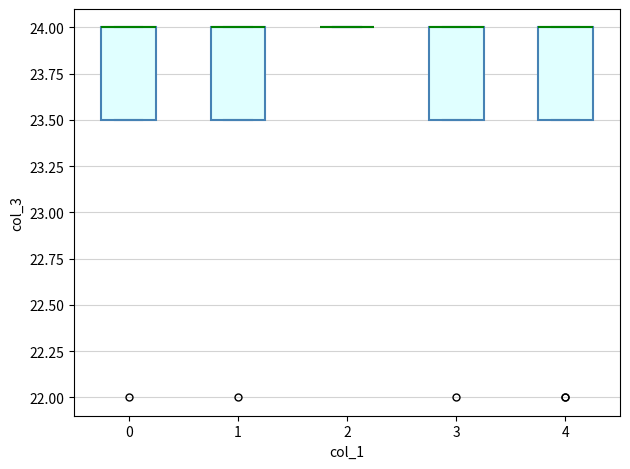

Reading left to right, read every box against the y-axis: the position of its median line, the range the box covers, and the ends of its whiskers. The values are not printed on the chart, so give them approximately, as read against the axis.

0: median 24.0 (drawn on the box's upper edge), box 23.5 to 24.0, whiskers 23.5 to 24.0
1: median 24.0 (drawn on the box's upper edge), box 23.5 to 24.0, whiskers 23.5 to 24.0
2: box collapsed to a line at 24.0, whiskers 24.0 to 24.0
3: median 24.0 (drawn on the box's upper edge), box 23.5 to 24.0, whiskers 23.5 to 24.0
4: median 24.0 (drawn on the box's upper edge), box 23.5 to 24.0, whiskers 23.5 to 24.0